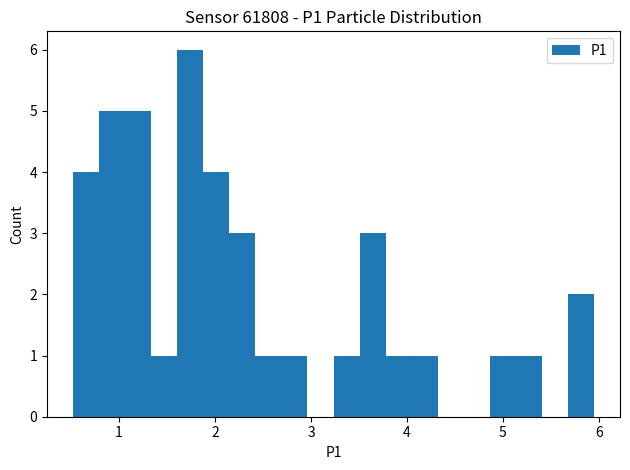

Around what value on the x-axis is the tallest bar? Give the approximate position of its centre, as read against the axis.

1.7